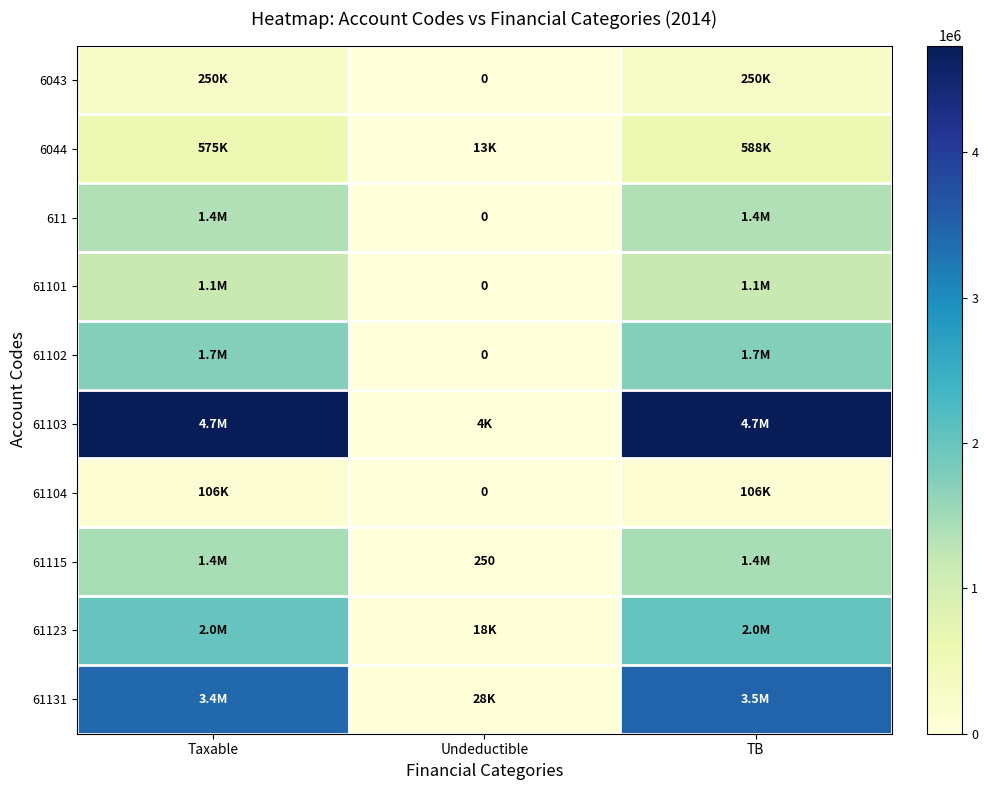

At Taxable, list the series in order from smallest to largest.

61104, 6043, 6044, 61101, 611, 61115, 61102, 61123, 61131, 61103